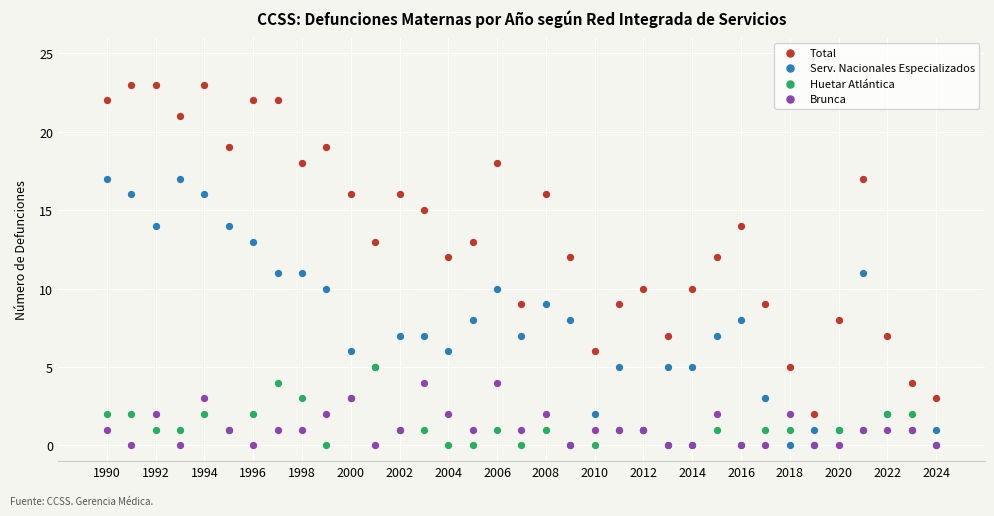

Which series has the largest Y range (max minus min)?

Total